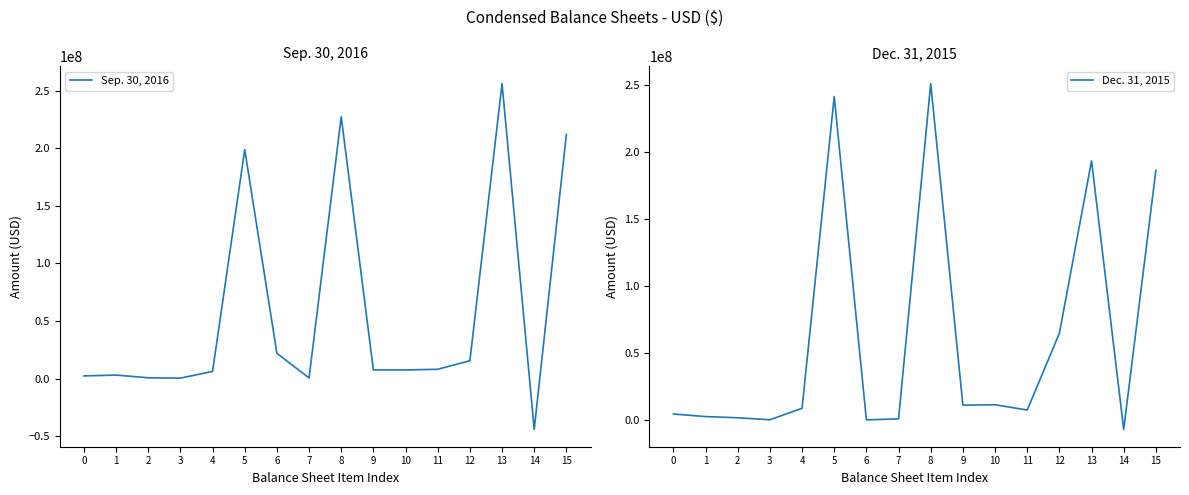

How many intersections are there between Dec. 31, 2015 and Sep. 30, 2016?

11